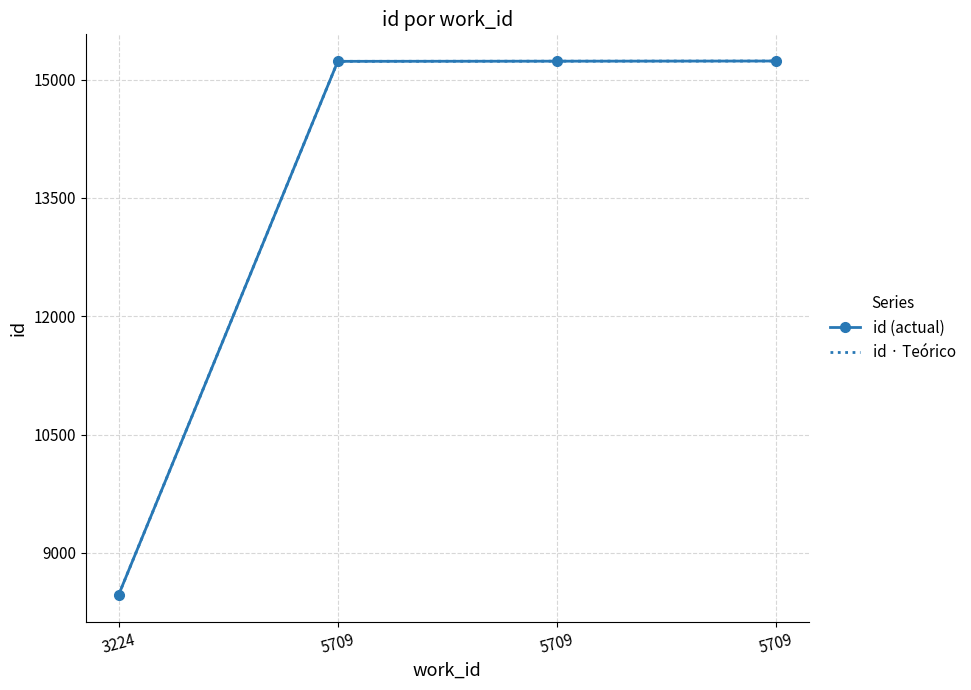

Does the chart have visible grid lines?

Yes